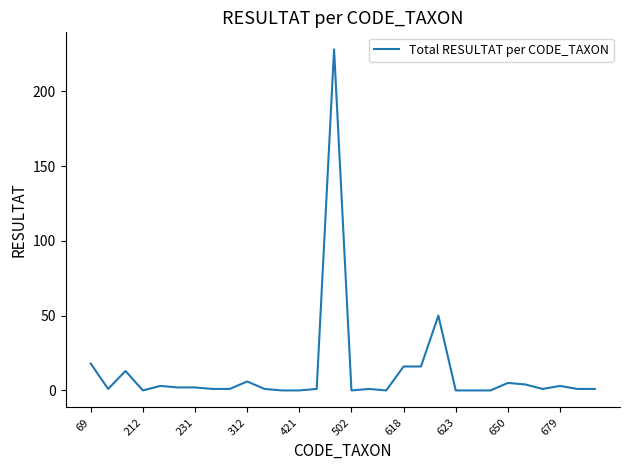

What is the sum of all values?

375